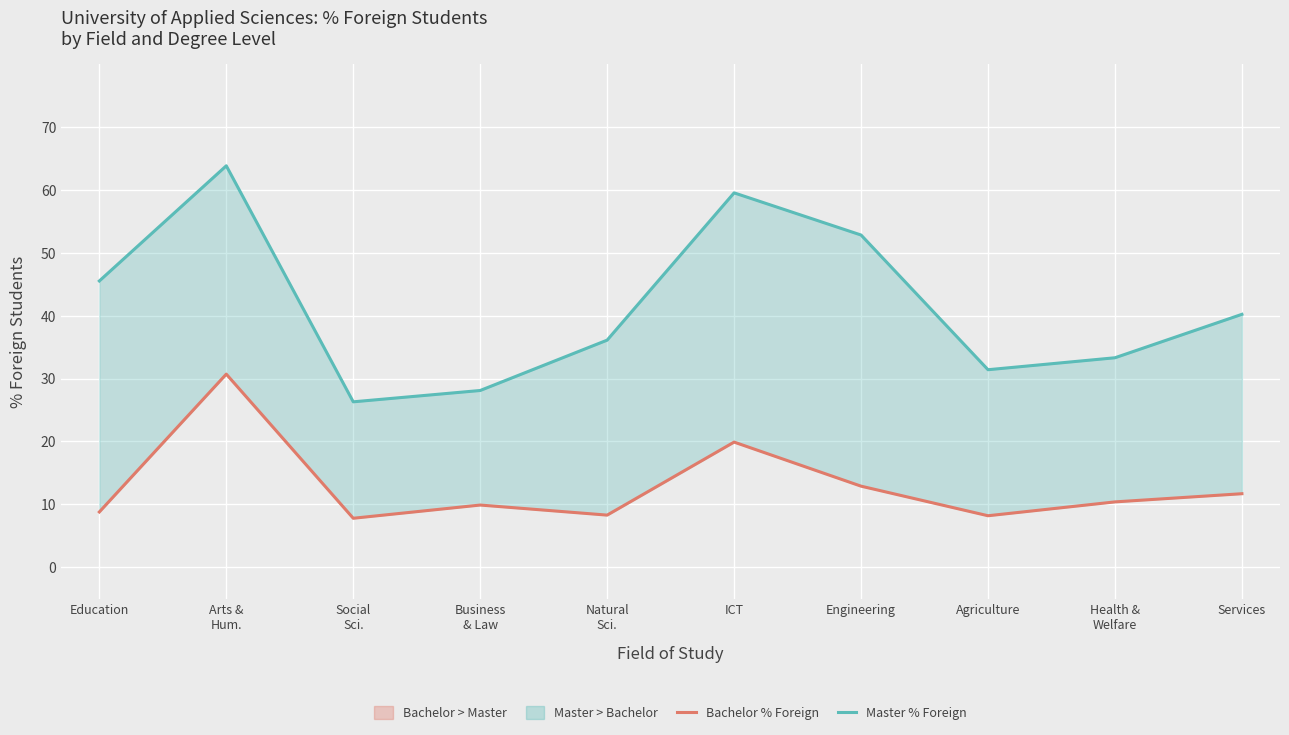

Which has a higher value, Agriculture or Natural
Sci.?

Natural
Sci.